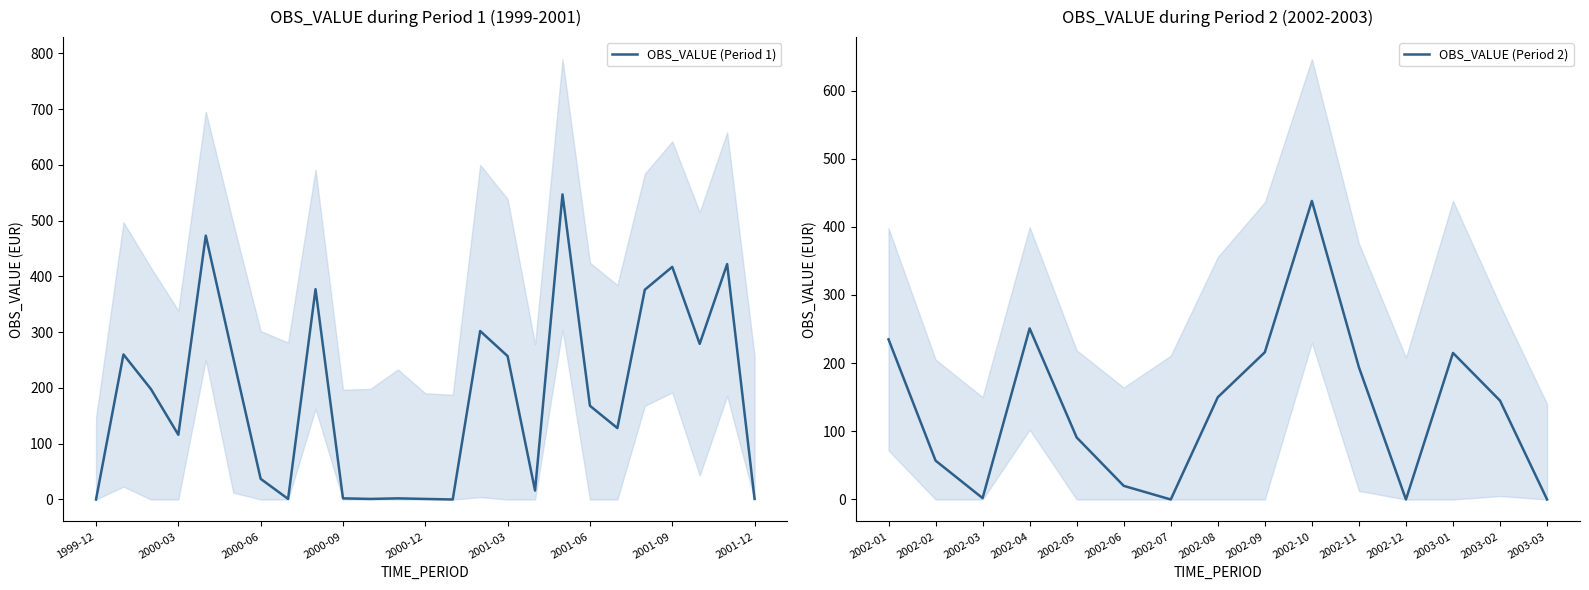

Where is the first local minimum?

2000-03